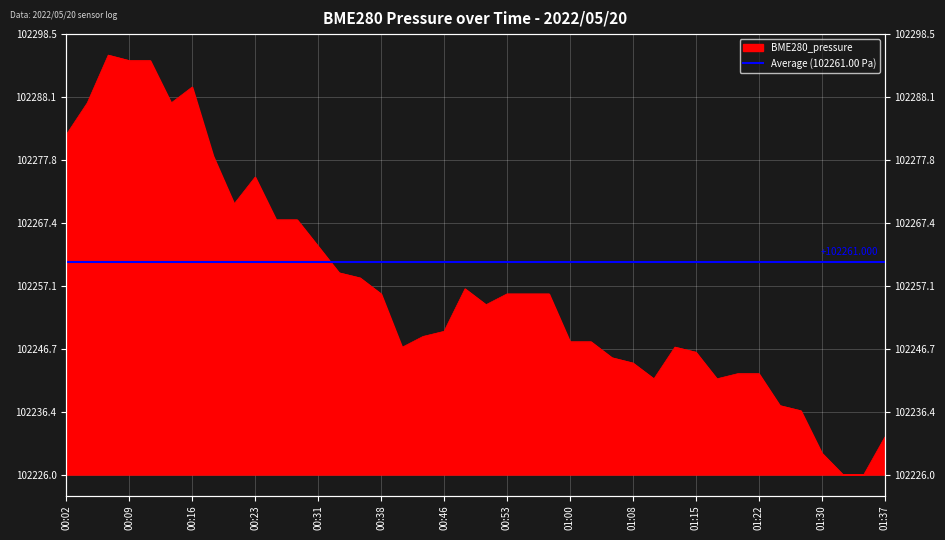

The chart shows a value of 11.4 at 00:58. True or false?

False